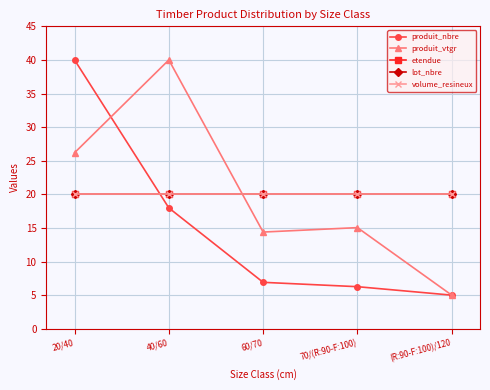

At 20/40, list the series in order from smallest to largest.

etendue, lot_nbre, volume_resineux, produit_vtgr, produit_nbre